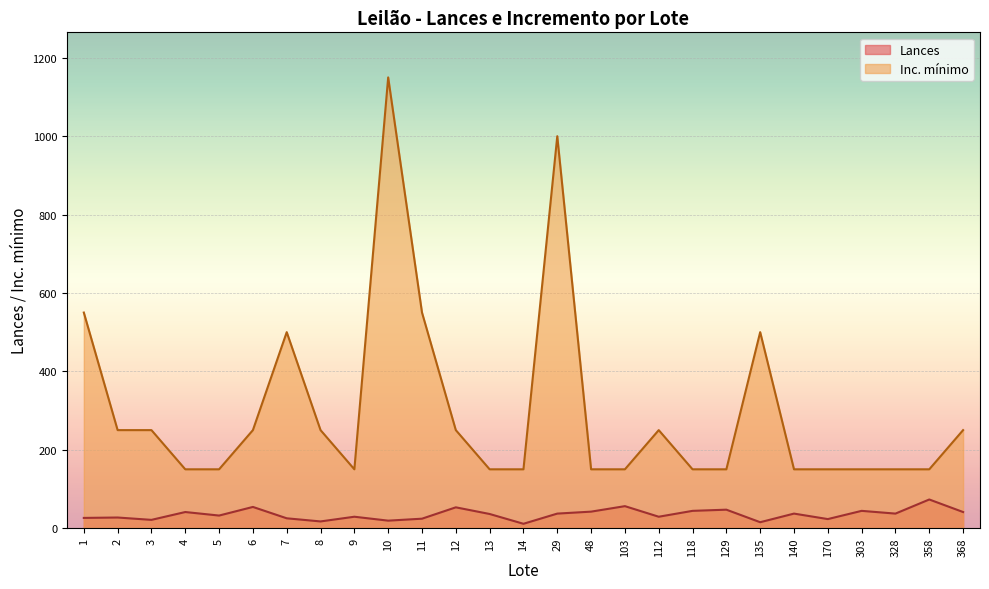

What is the difference between the second highest and minimum values in the Lances series?

45